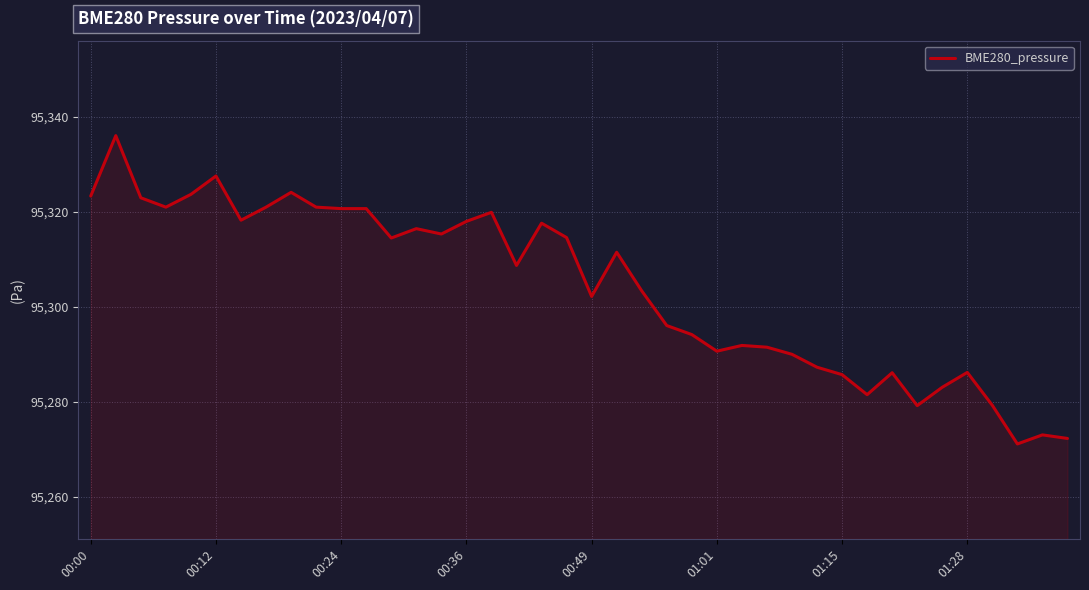

What is the smallest value displayed?

95271.1